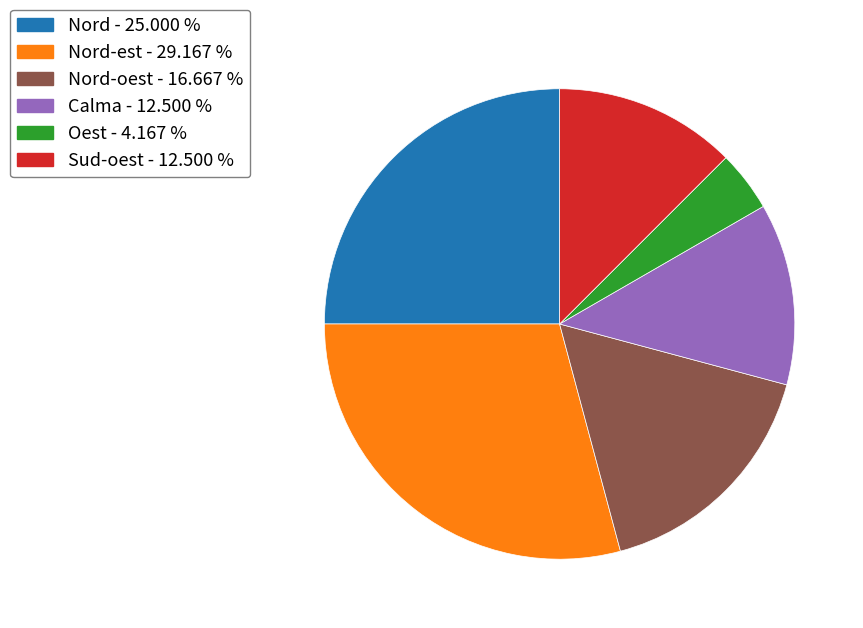

Which slice is the smallest?

Oest - 4.167 %